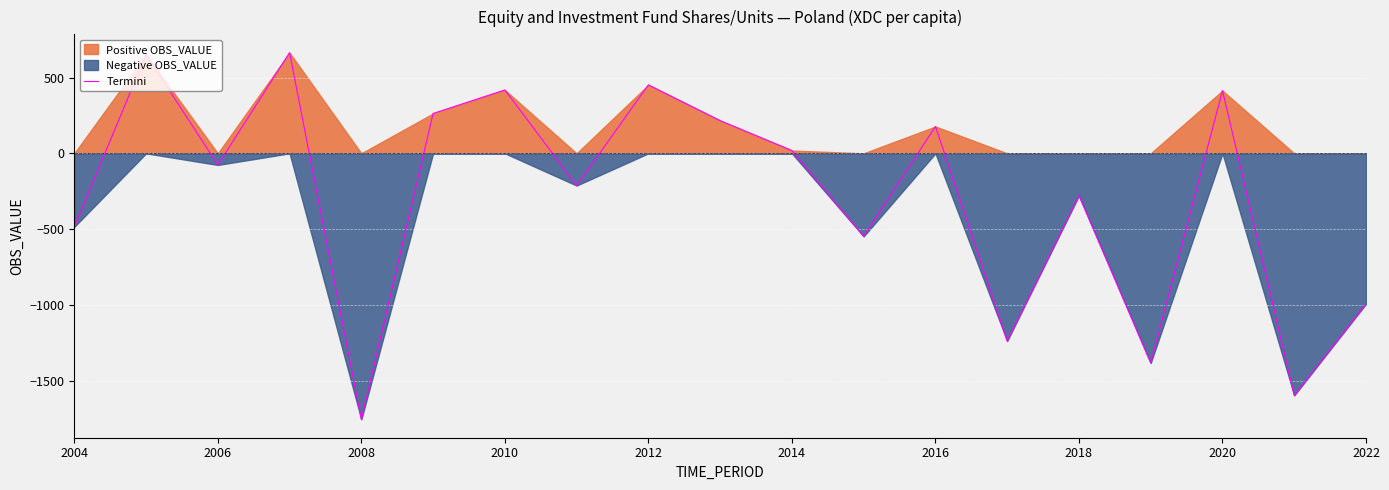

What is the maximum value for Termini?

664.3